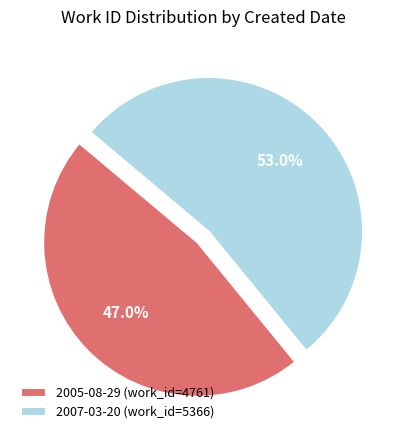

Rank the categories by value from lowest to highest.

2005-08-29, 2007-03-20